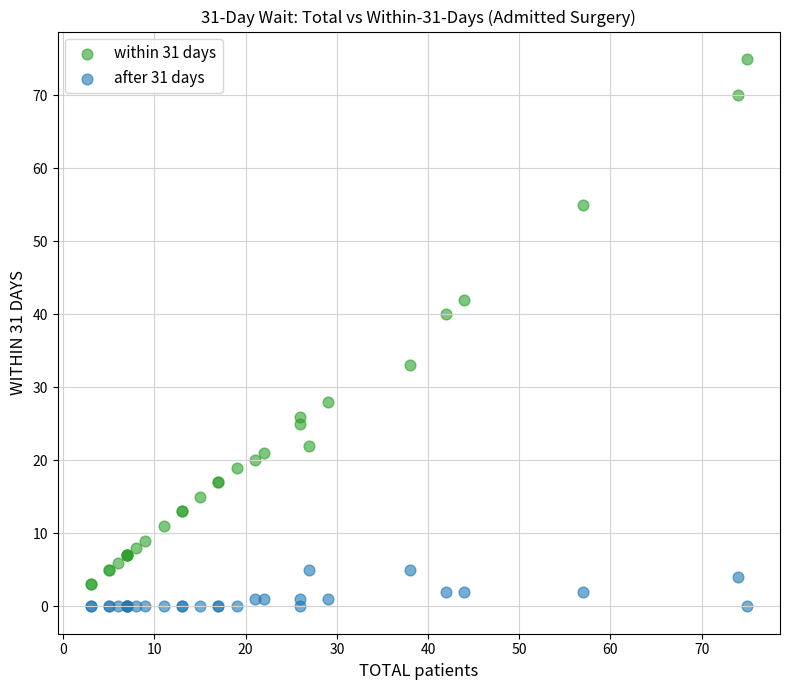

Which series reaches the maximum Y coordinate?

within 31 days